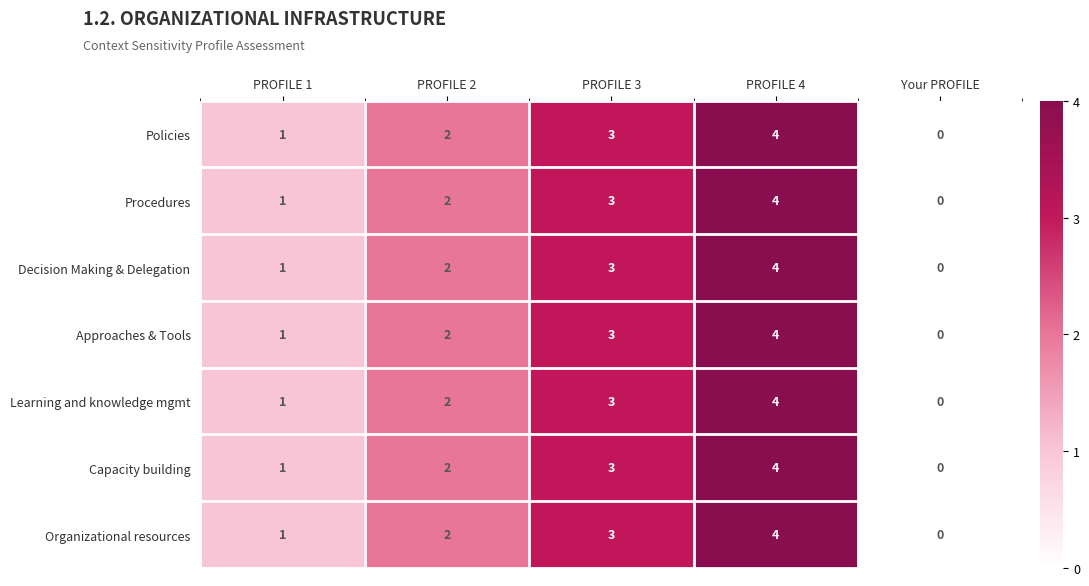

At which category is the sum across all series the highest?

PROFILE 4